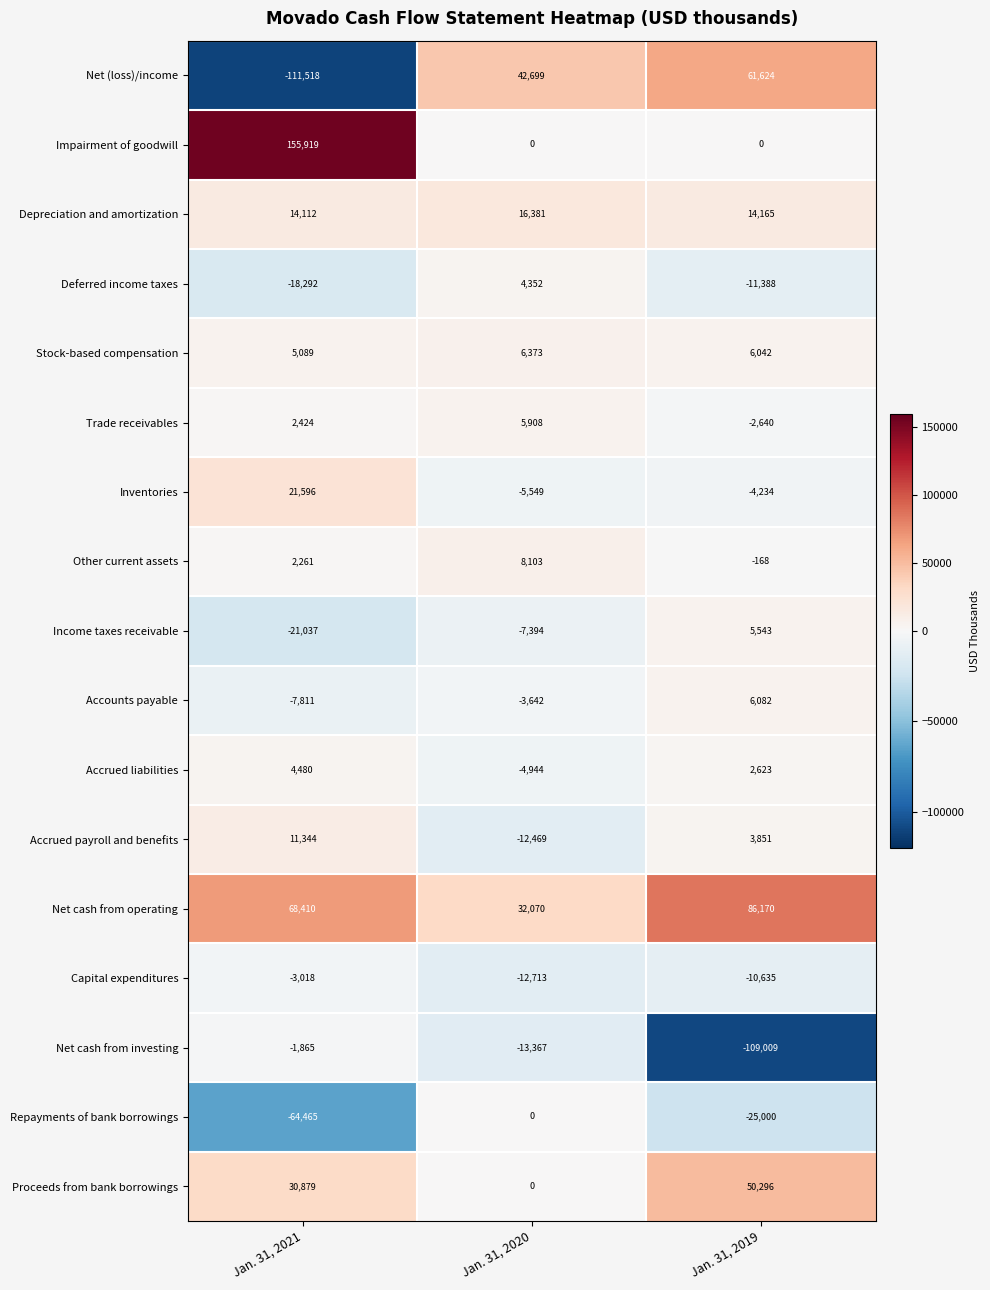

Where does the Deferred income taxes series first go above -11388?

Jan. 31, 2020